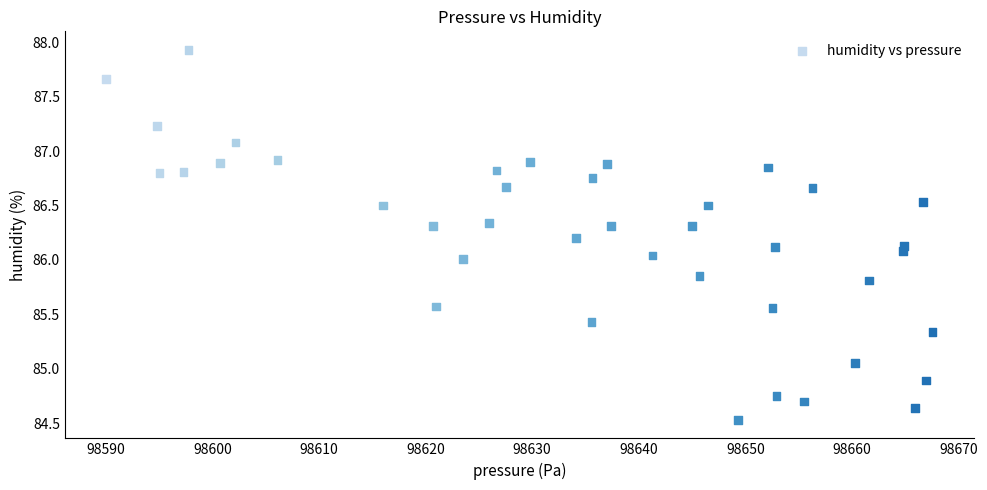

What is the range of Y values (max minus min)?

3.4